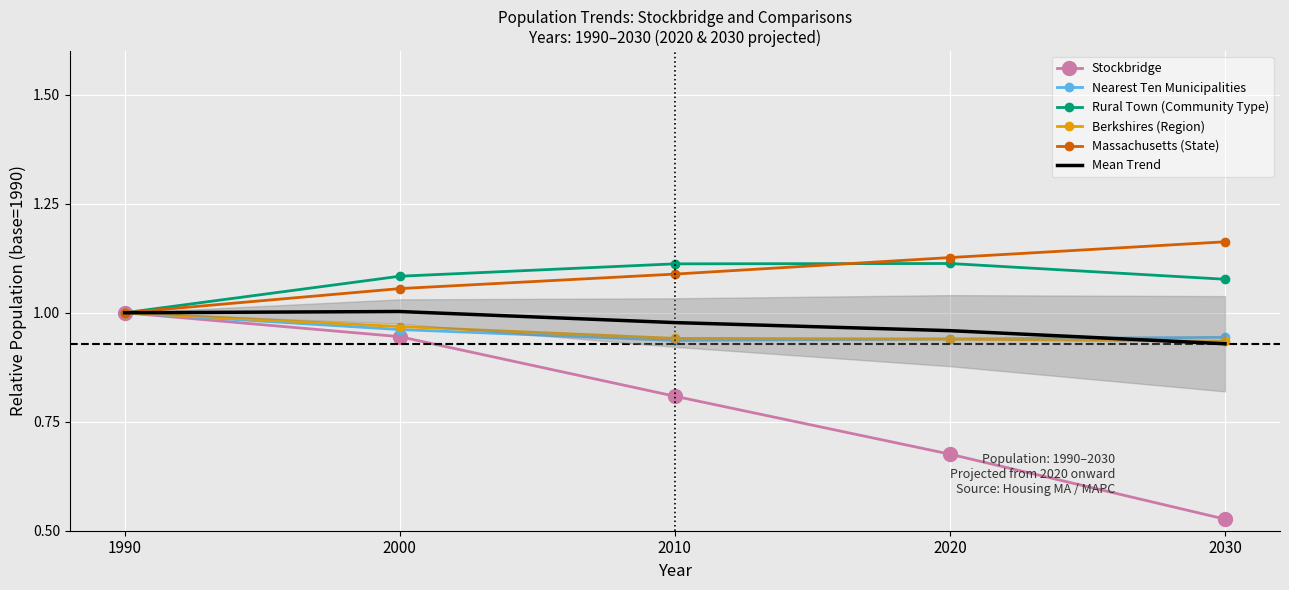

How many categories are shown in the chart?

5